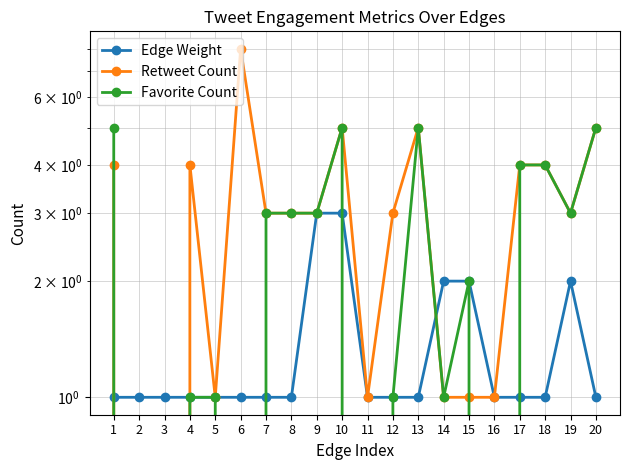

What is the difference between the highest and lowest values at 6?

8